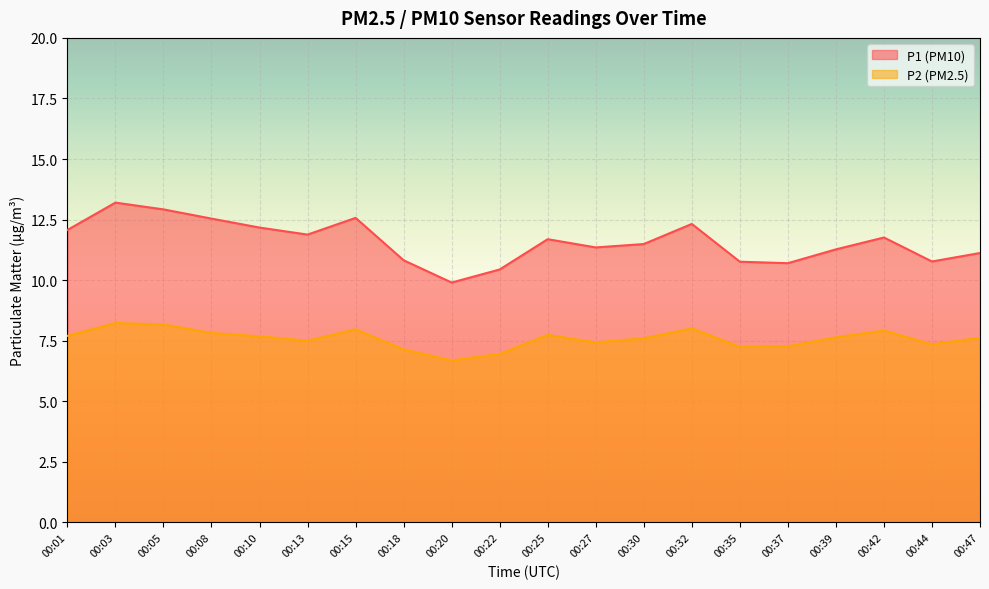

True or false: P1 has more than 2 interior local peaks.

True